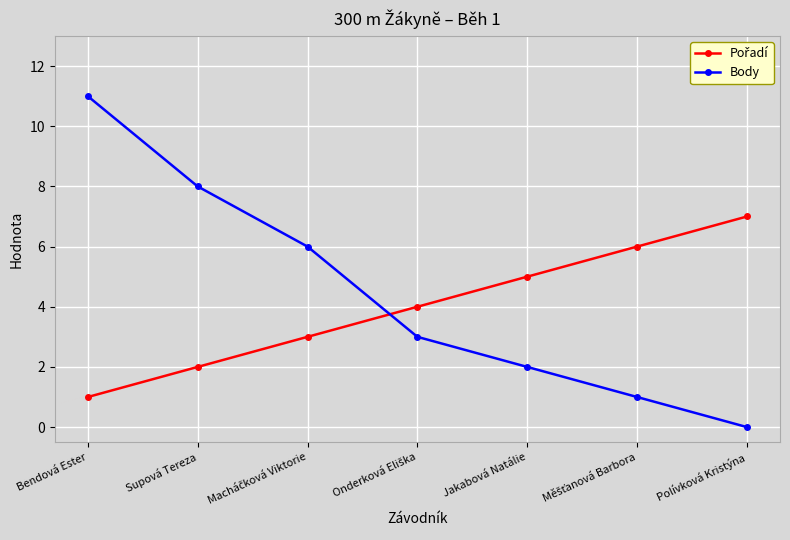

Which series has the largest range (max minus min)?

Body